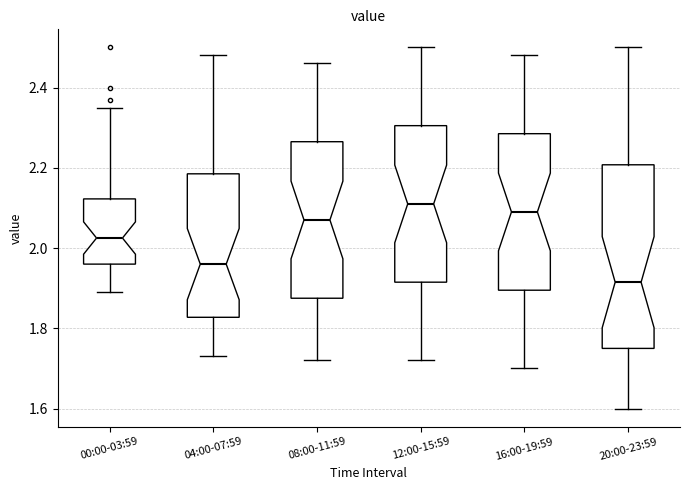

Where does the lower whisker of the box for 08:00-11:59 end on the y-axis? The values are not printed on the chart, so give them approximately, as read against the axis.

1.72